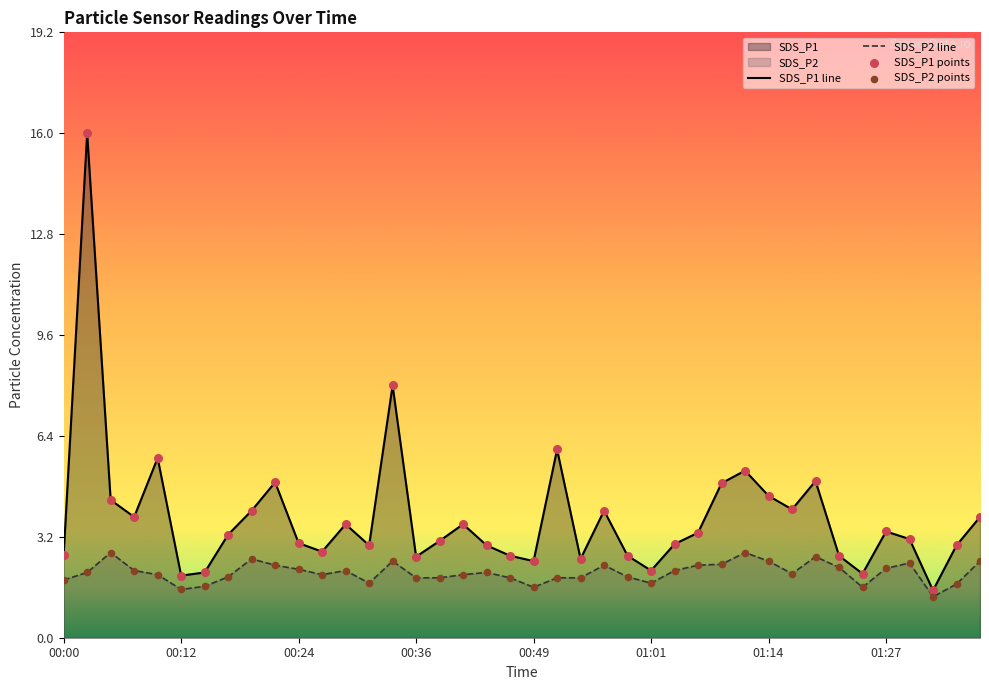

Which series reaches the maximum Y coordinate?

SDS_P1